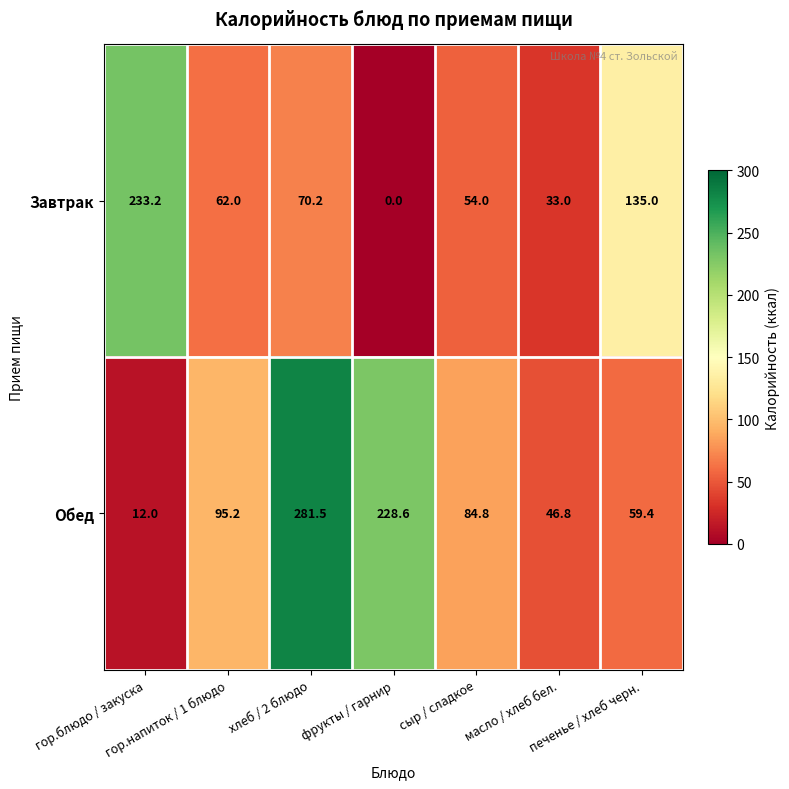

At how many categories does at least one series exceed 169?

3